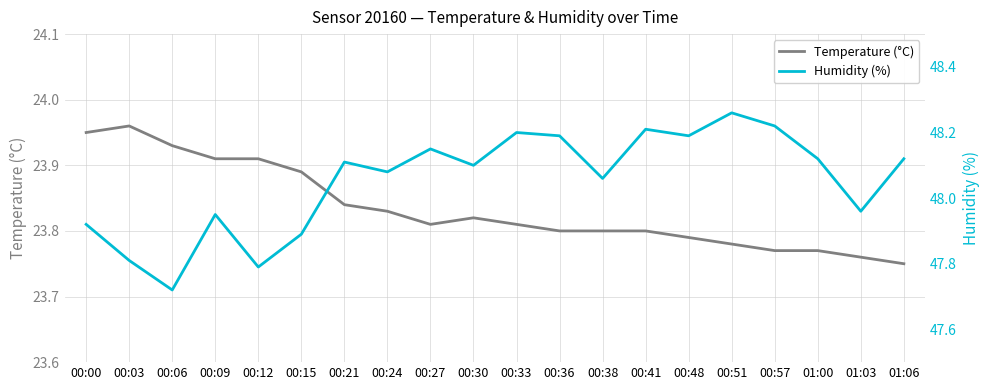

What is the spread (max minus min) of values at 00:51?

24.5